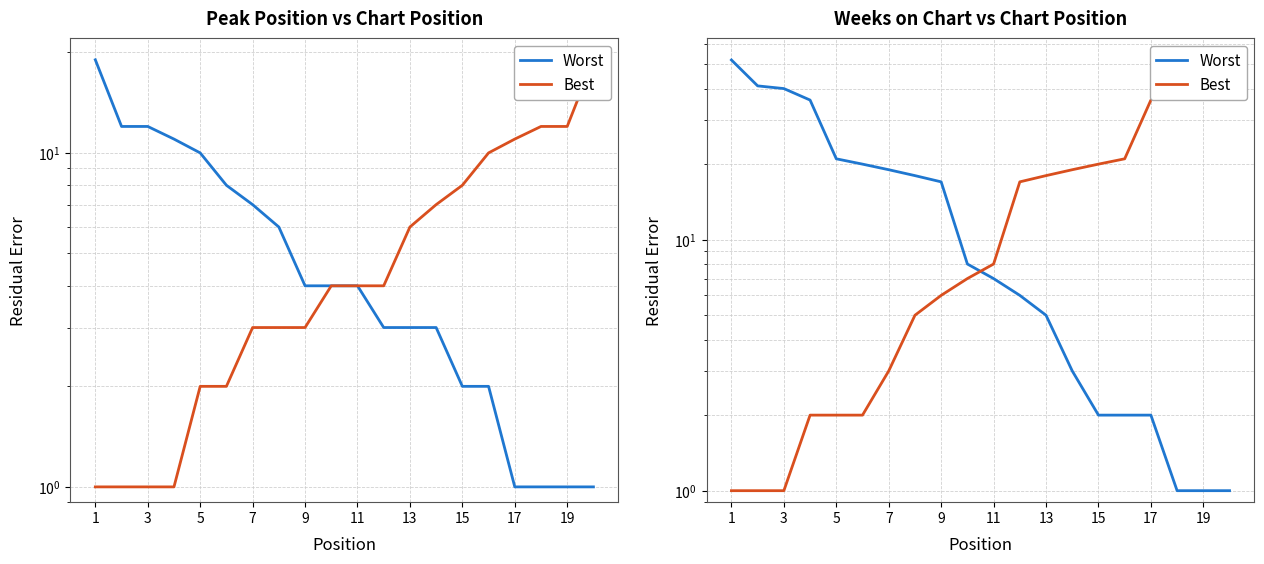

Does the chart display data point markers on the line(s)?

No